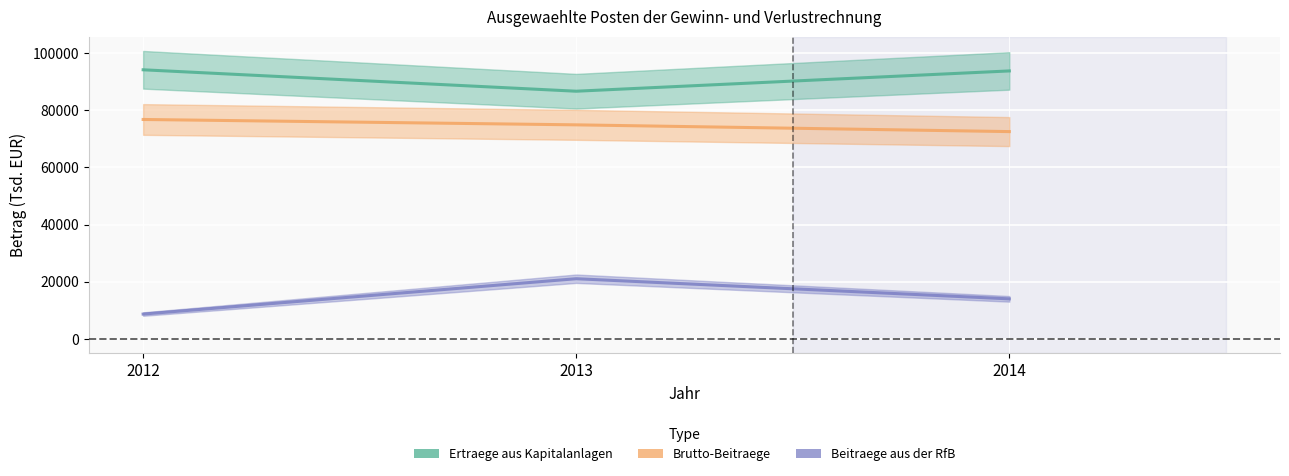

The value of Ertraege aus Kapitalanlagen at 2013 is 86653. True or false?

True